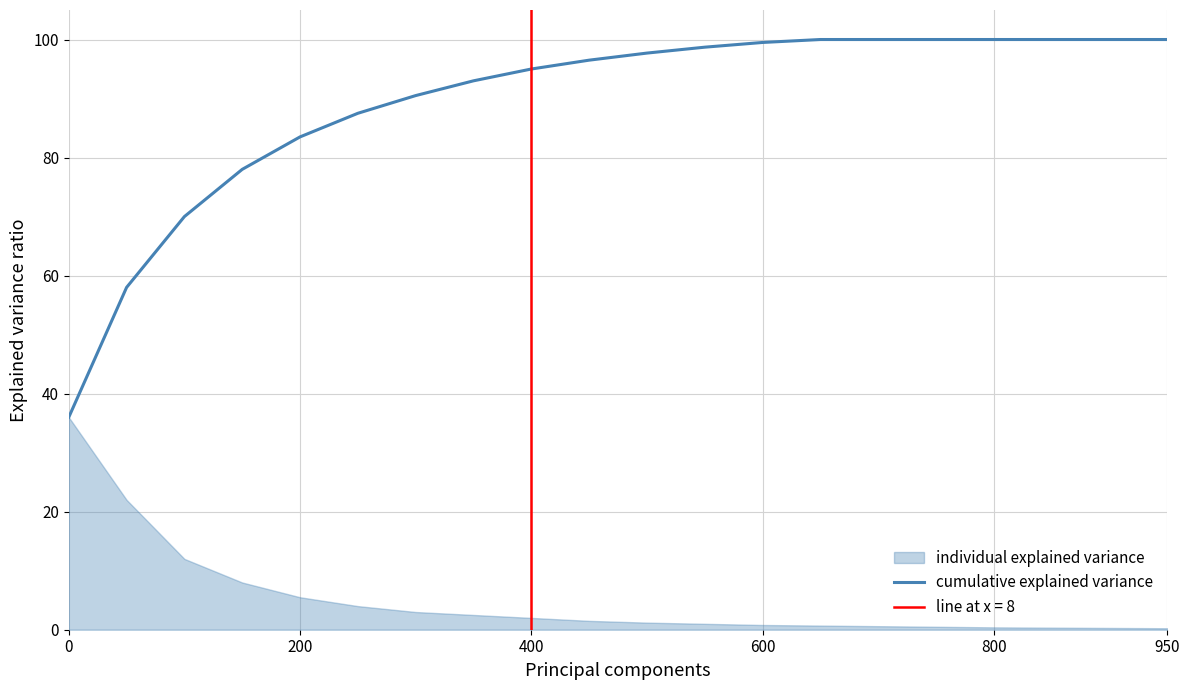

True or false: cumulative explained variance has a value of 83.5 at 200.

True